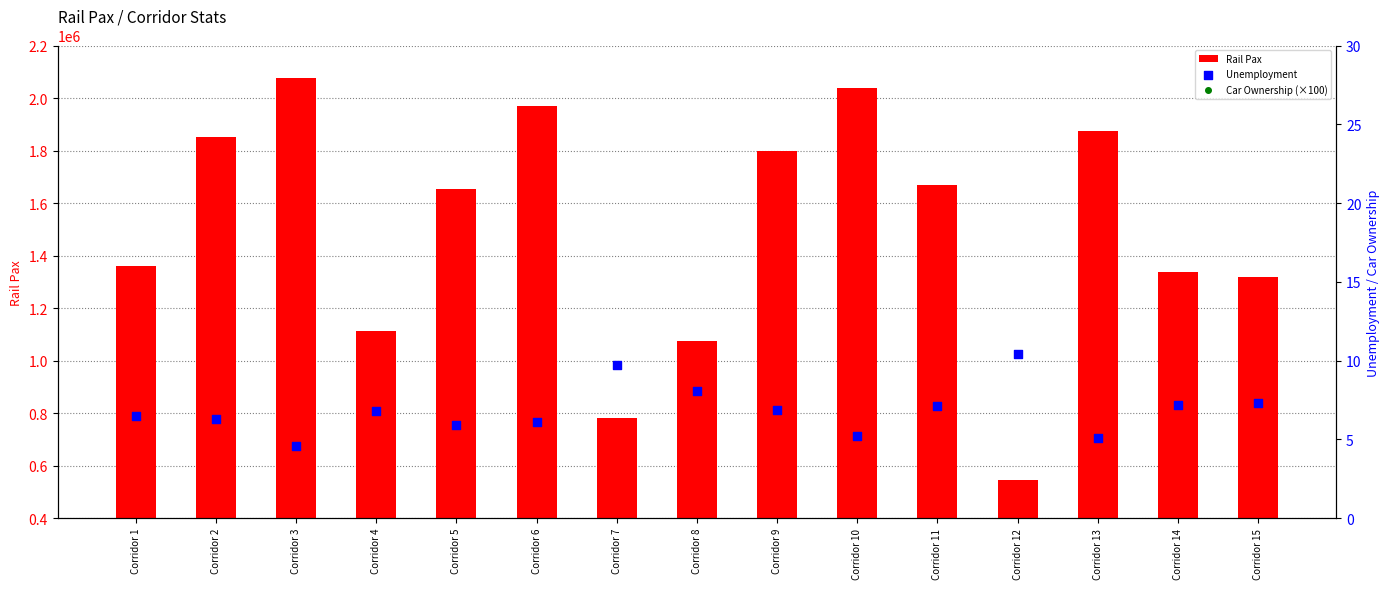

What are all the series names shown in the legend?

Rail Pax, Unemployment, Car Ownership (×100)